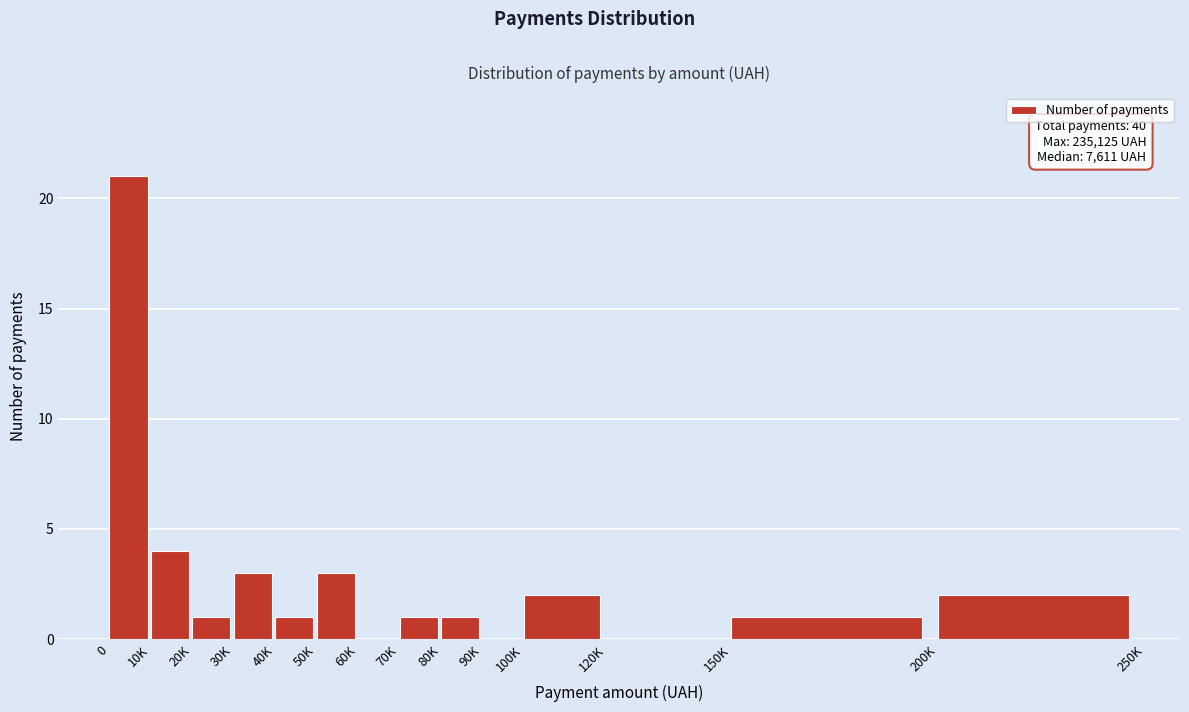

Reading left to right, what are all the values shown in this chart?

0=21	10K=4	20K=1	30K=3	40K=1	50K=3	60K=0	70K=1	80K=1	90K=0	100K=2	120K=0	150K=1	200K=2